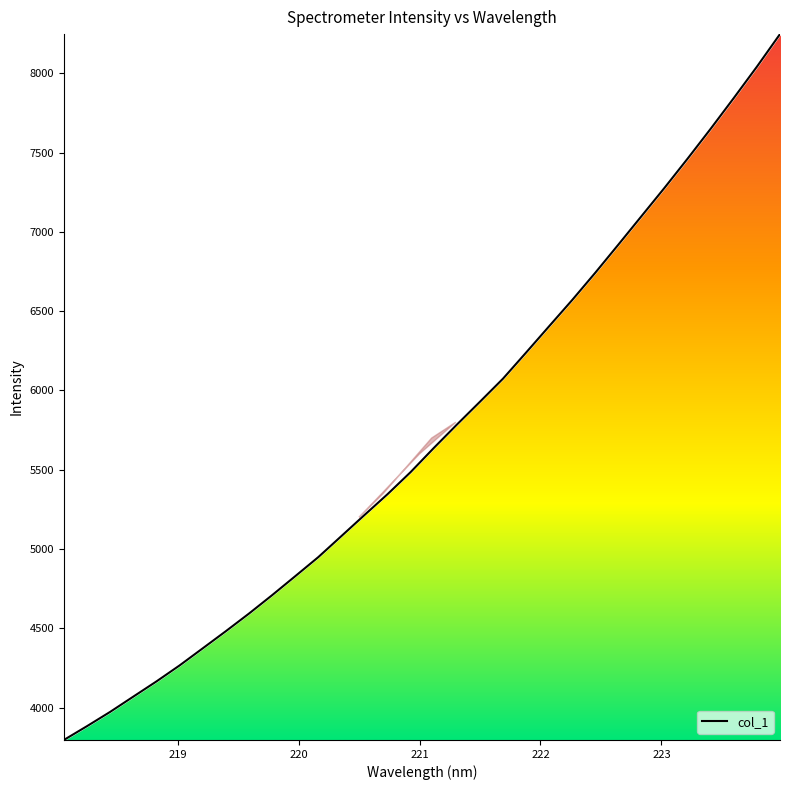

What is the smallest value displayed?

3795.6